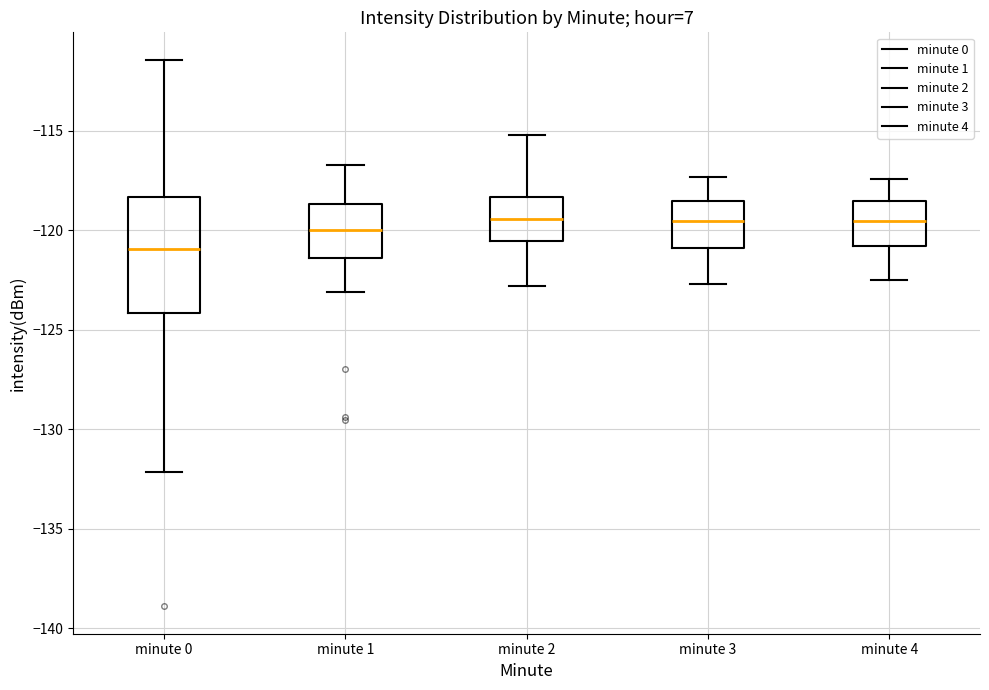

Where is the lower edge of the box for minute 2 on the y-axis? The values are not printed on the chart, so give them approximately, as read against the axis.

-120.5